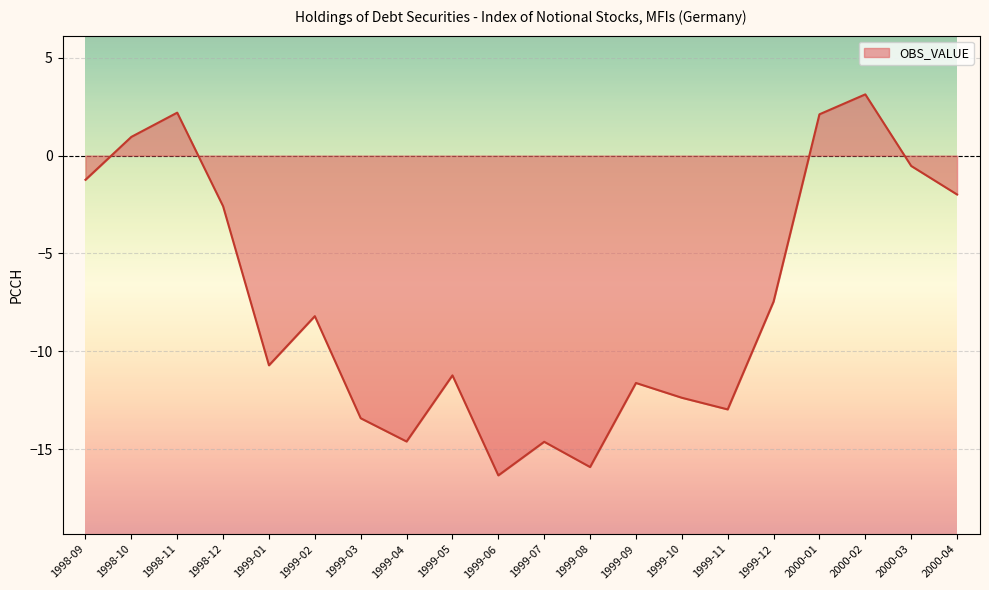

Read the value at 1999-07.

-14.6